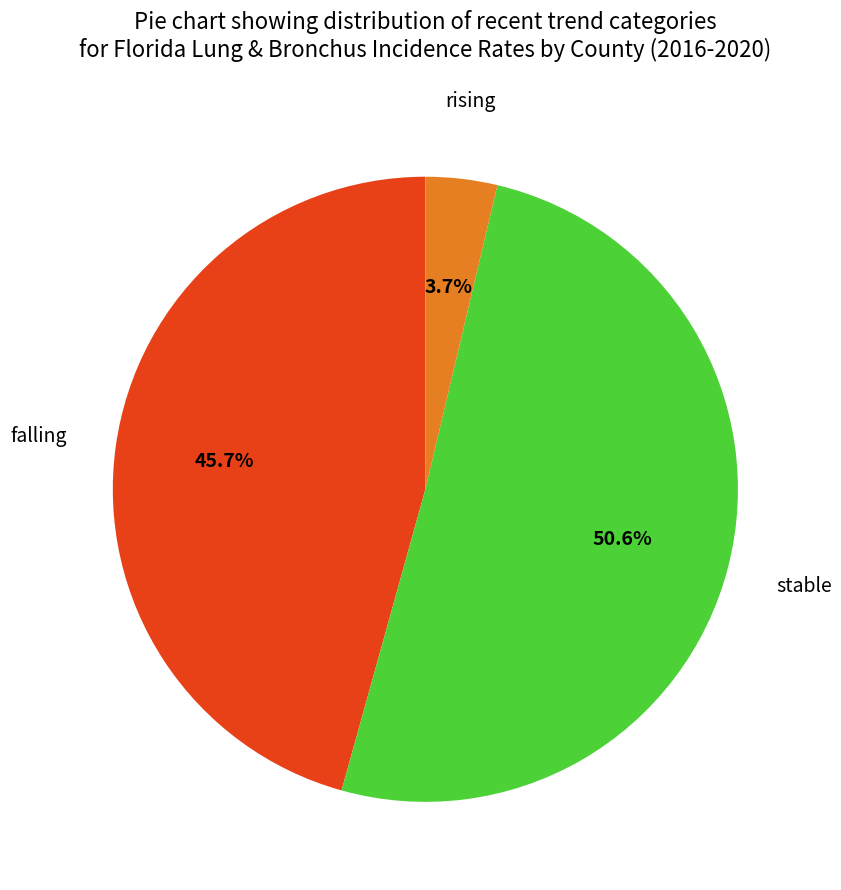

Does any single category account for the majority?

Yes